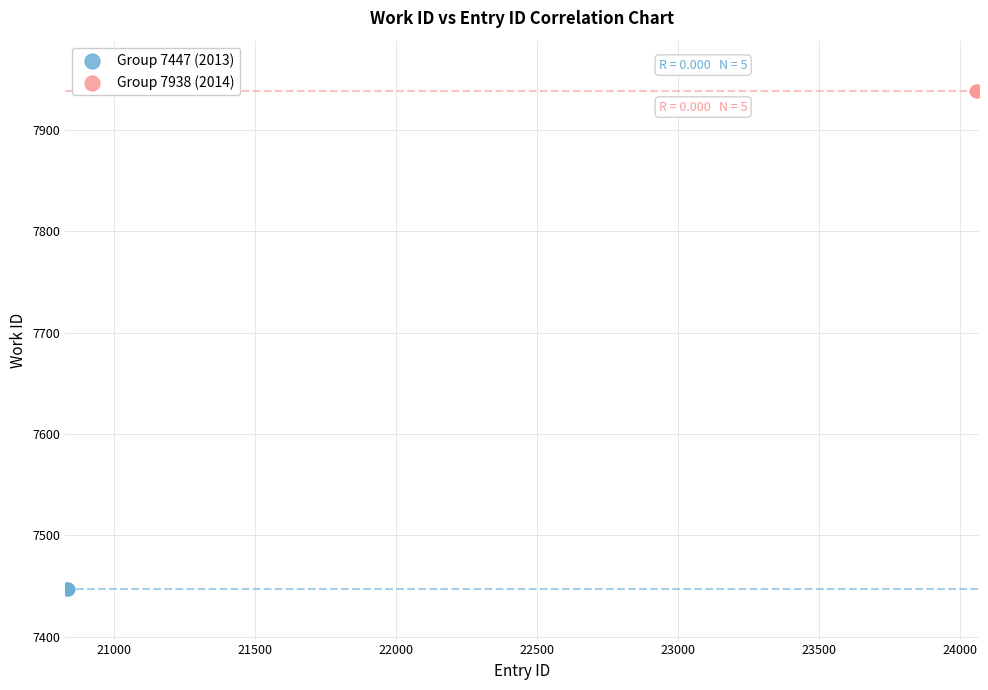

Which series contains the highest Y value?

Group 7938 (2014)